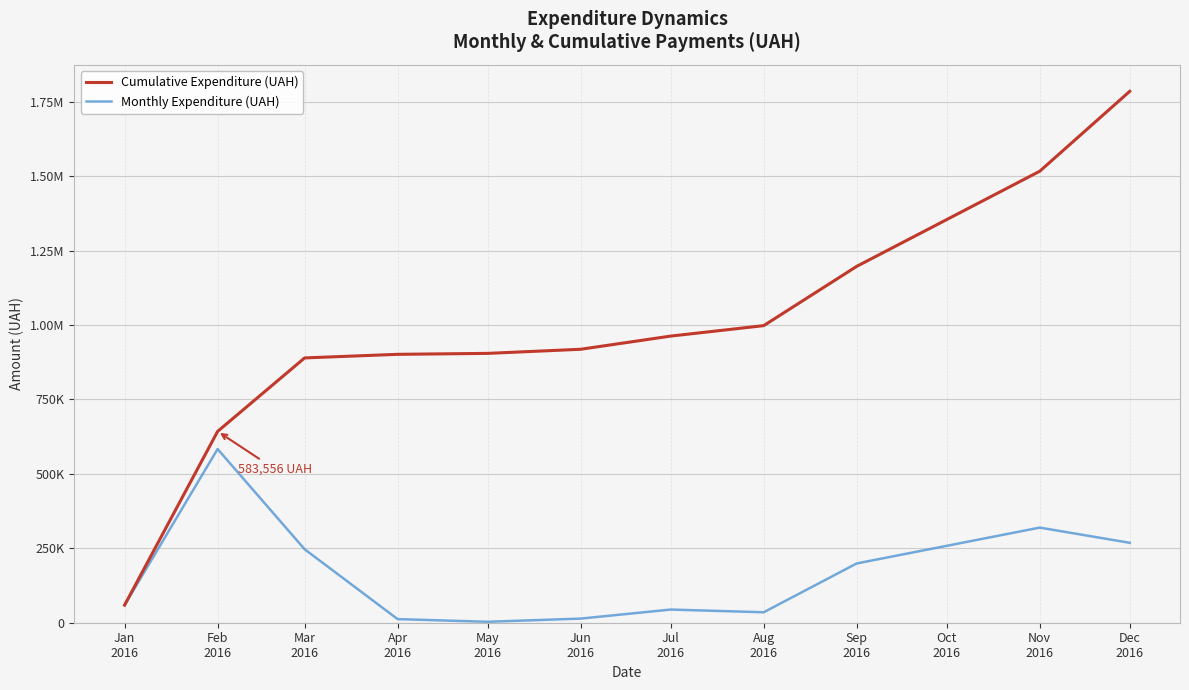

Is this an area chart (filled region under the line)?

No